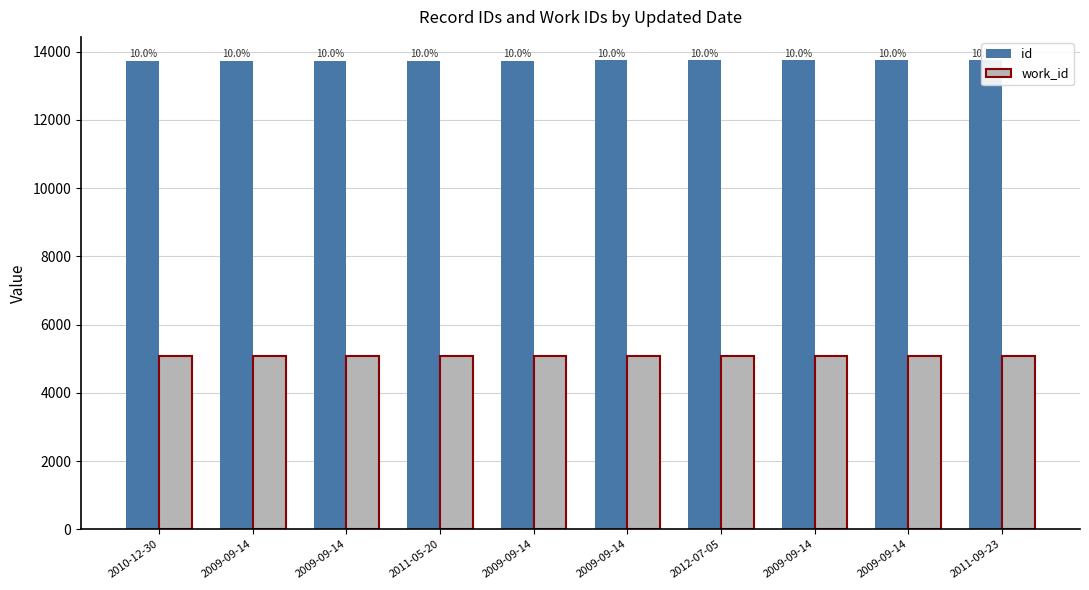

What is the average value of the id series?

13741